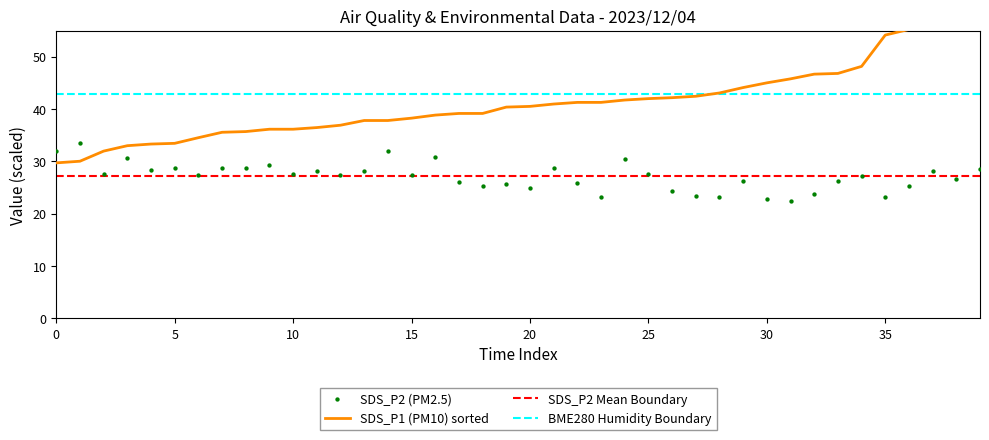

At how many categories does at least one series exceed 32?

40